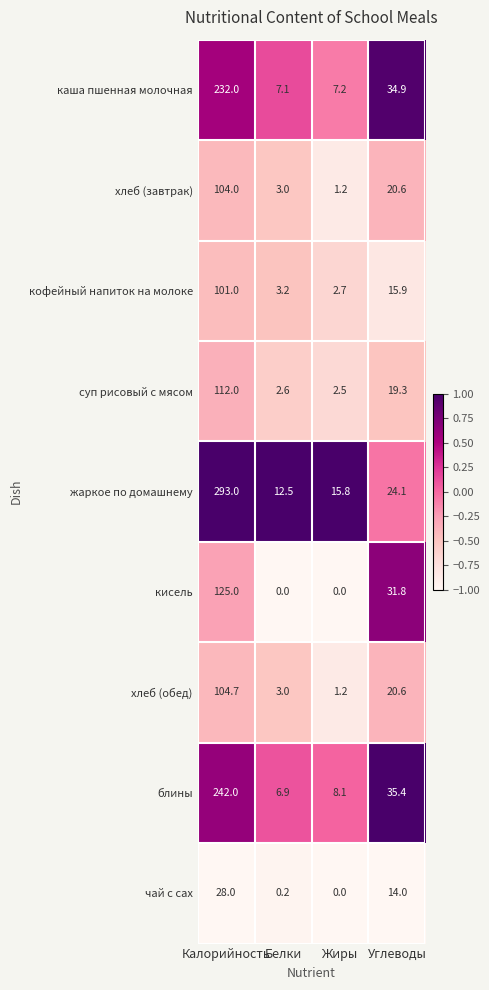

At which category is the sum across all series the highest?

Калорийность